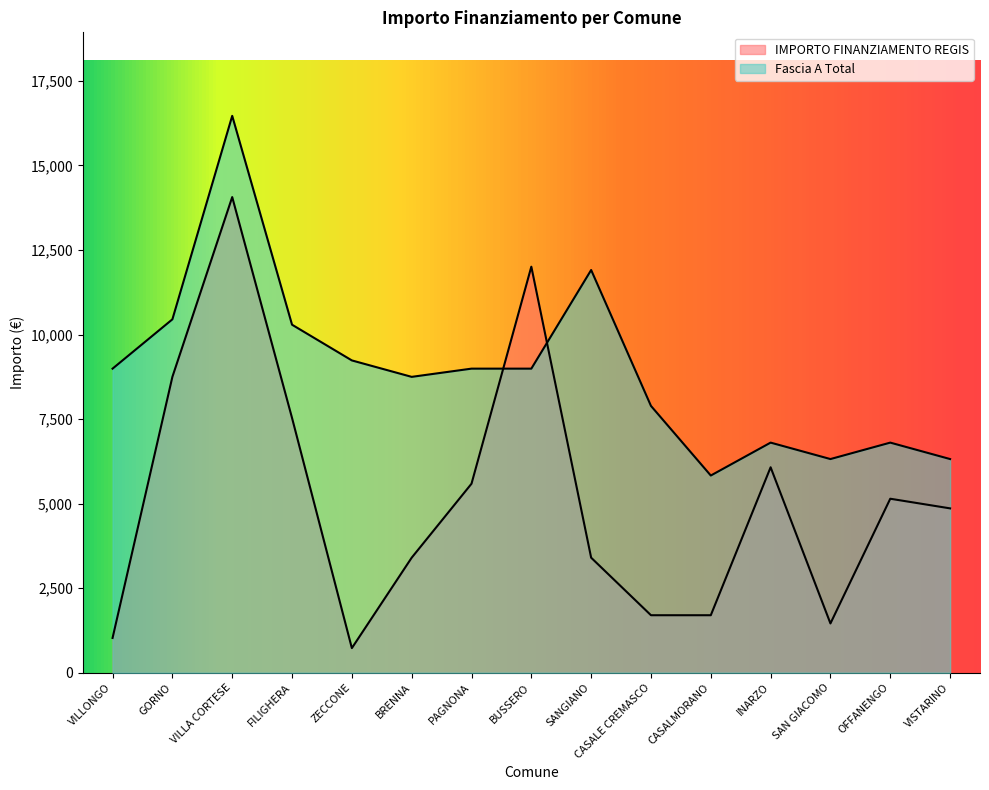

Reading left to right, transcribe all the data shown in this chart.

IMPORTO FINANZIAMENTO REGIS: 1029	8748	14063	7533	729	3402	5589	12005	3402	1701	1701	6075	1458	5145	4860
Fascia A Total: 8991	10449	16464	10290	9234	8748	8991	8991	11907	7889	5831	6804	6318	6804	6318